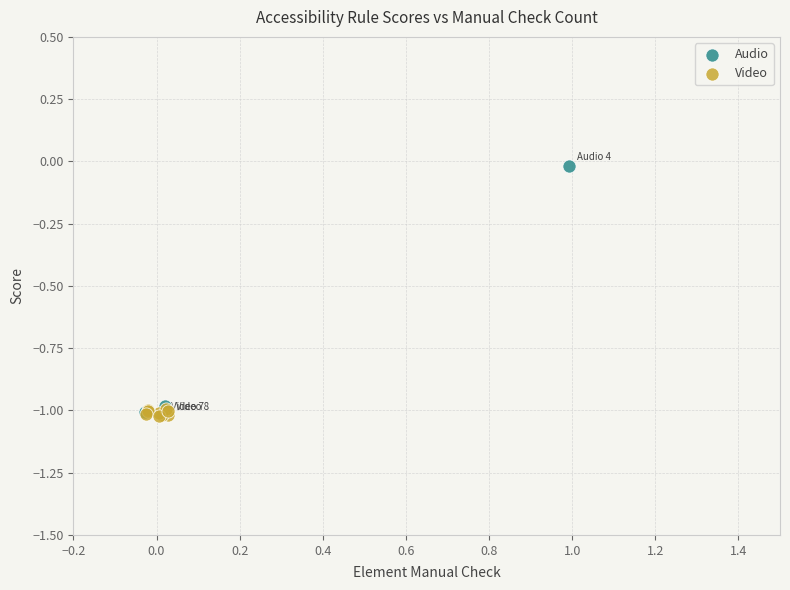

Which series reaches the maximum Y coordinate?

Audio